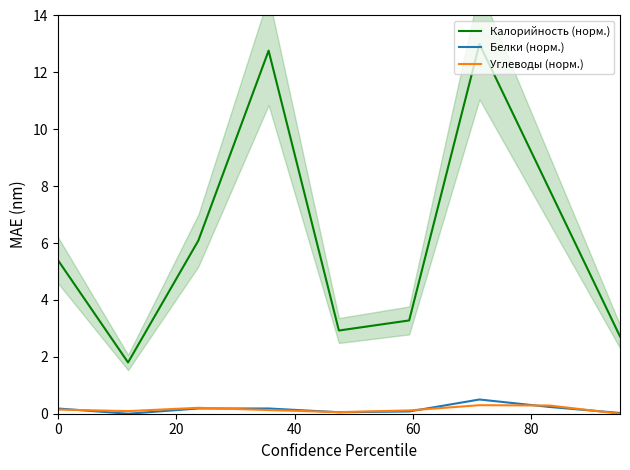

Reading right to left, list all the values displayed in this chart.

Калорийность (норм.): 2.7	7.9	13.0	3.3	2.9	12.8	6.1	1.8	5.4
Белки (норм.): 0.0	0.2	0.5	0.1	0.1	0.2	0.2	0.0	0.2
Углеводы (норм.): 0.0	0.3	0.3	0.1	0.1	0.1	0.2	0.1	0.1